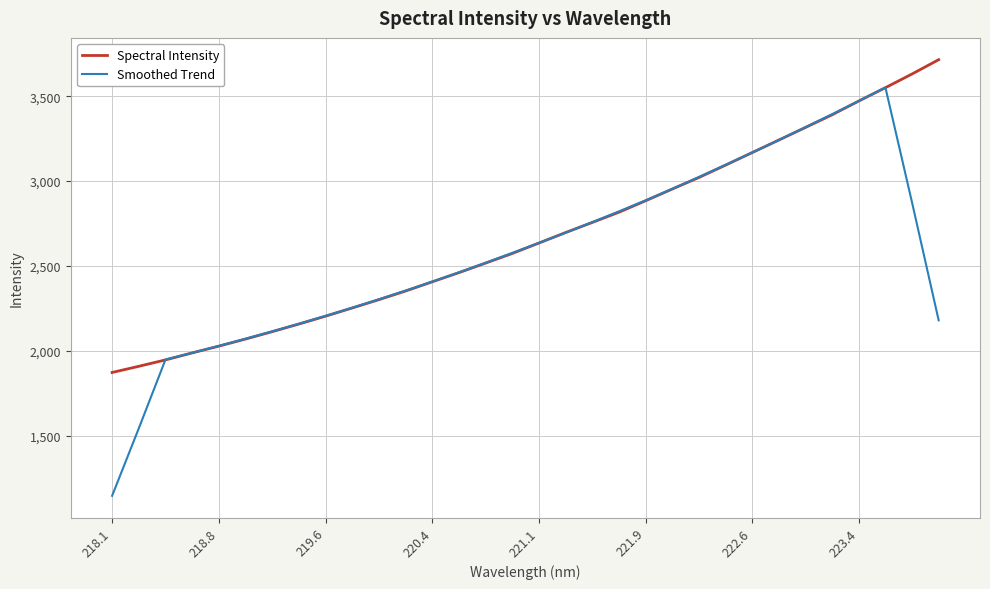

Which series has the widest spread of values?

Smoothed Trend